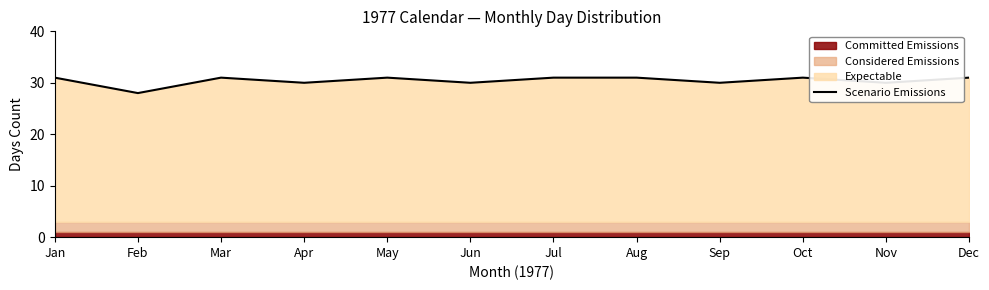

Where is the data nearest to the value 29?

Feb